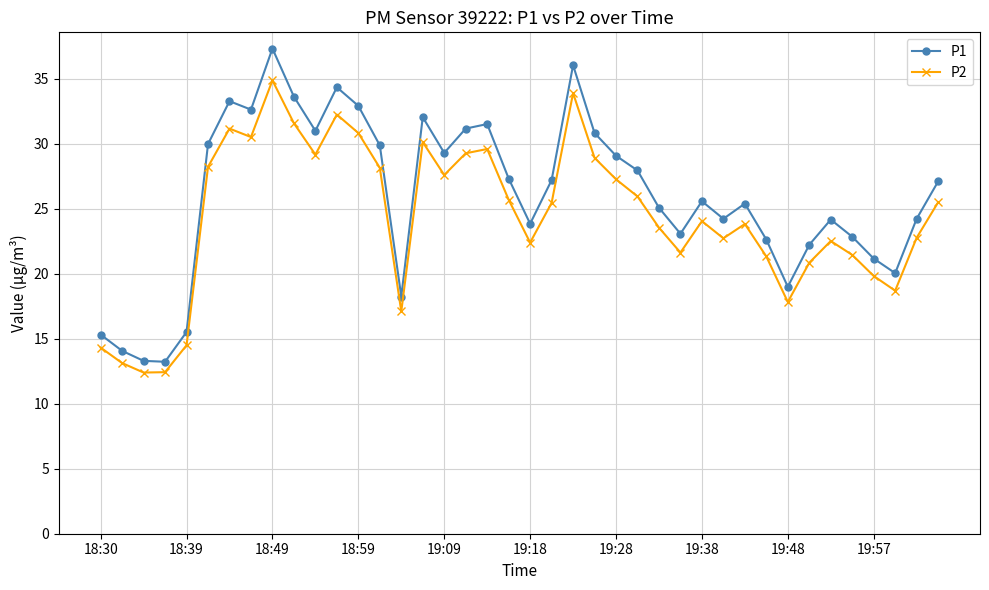

At how many categories does at least one series exceed 12?

40